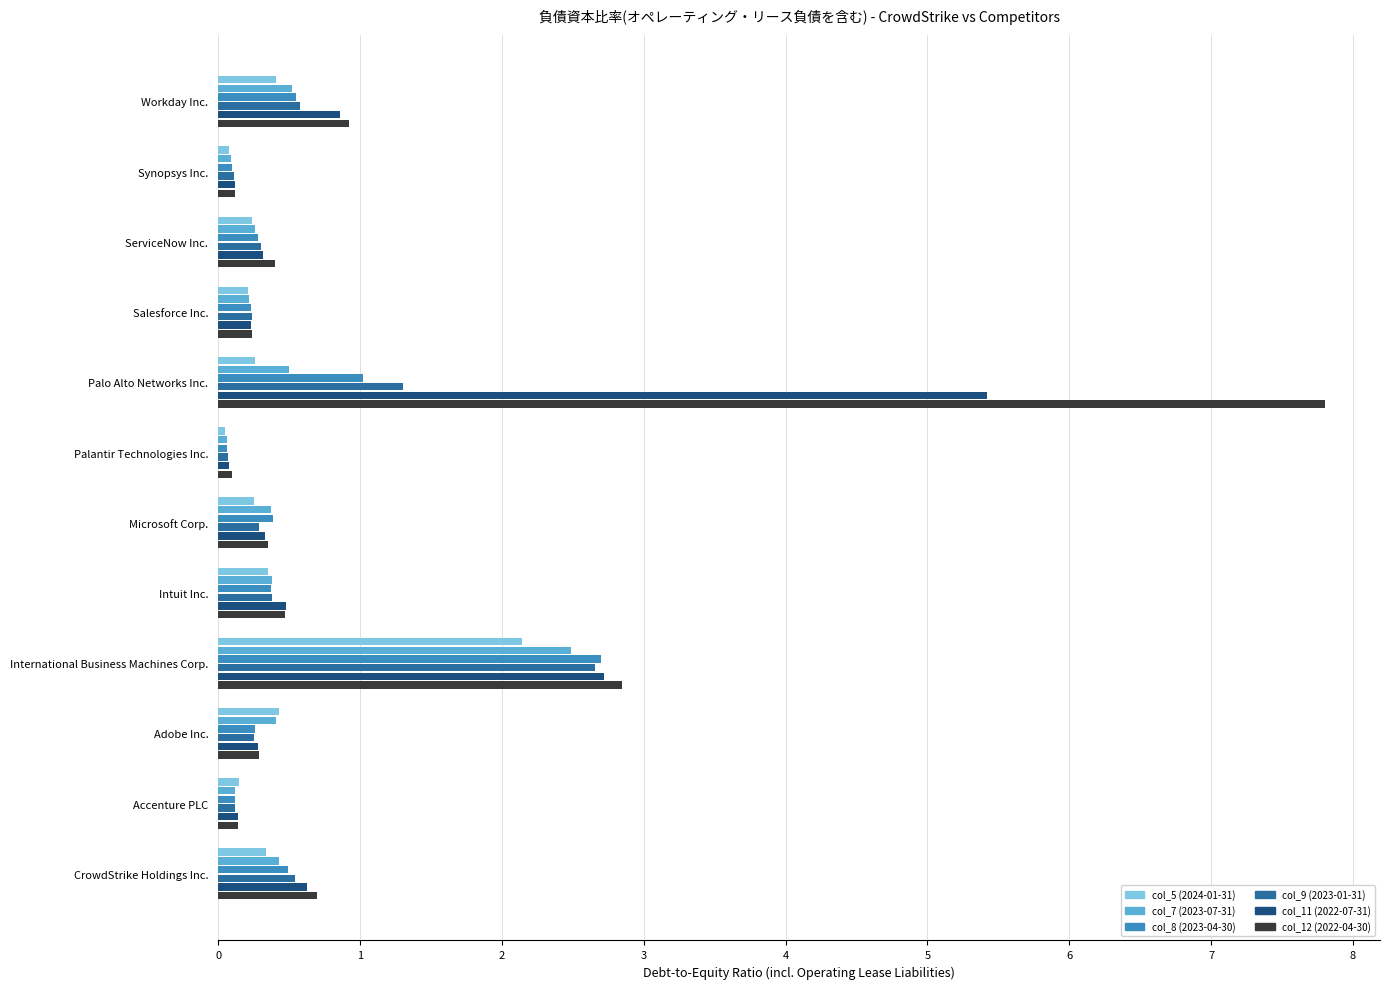

What is the smallest value displayed?

0.1